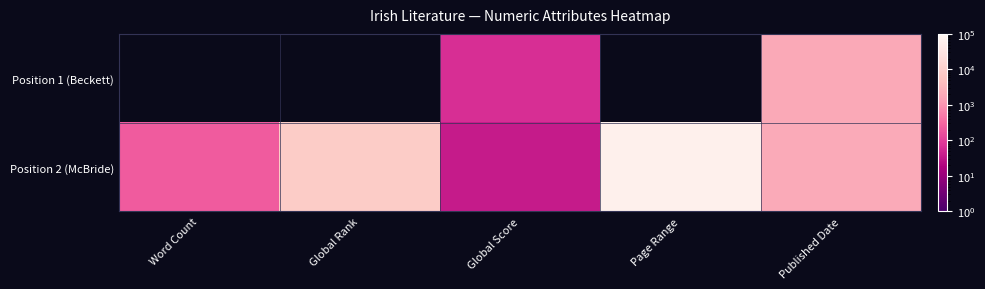

Between Page Range and Published Date, which series saw the biggest shift?

Position 2 (McBride)